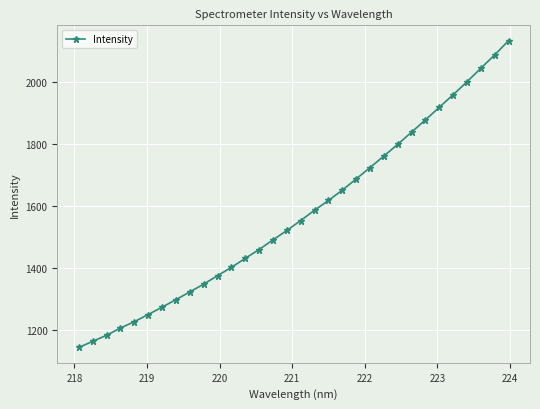

What is the greatest value displayed?

2133.7